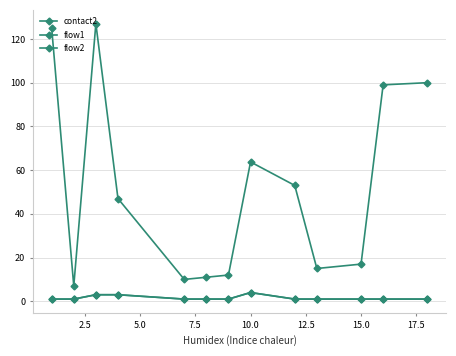

How many data points in flow2 are above 1?

3